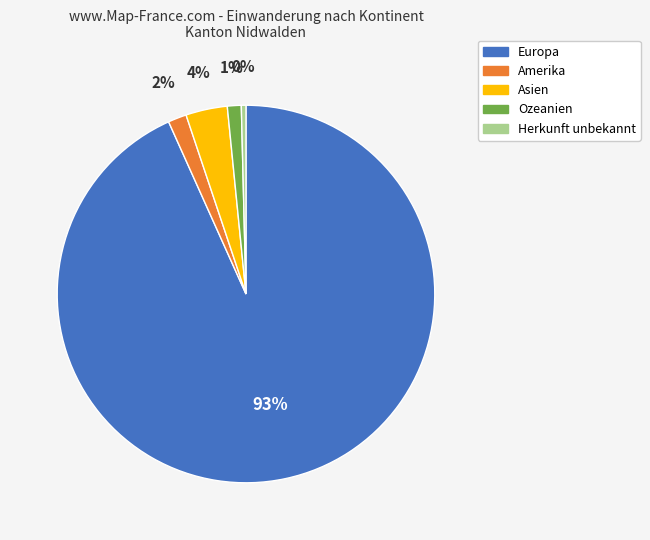

Which has a higher value, Asien or Ozeanien?

Asien